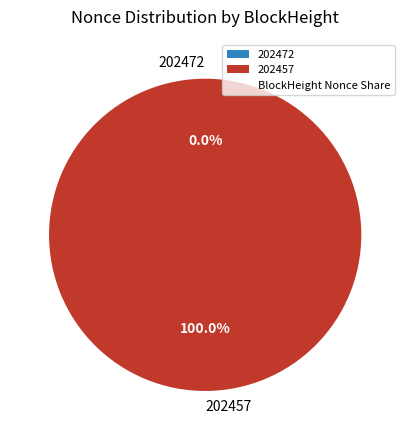

The 202472 slice represents 0% of the pie. True or false?

True